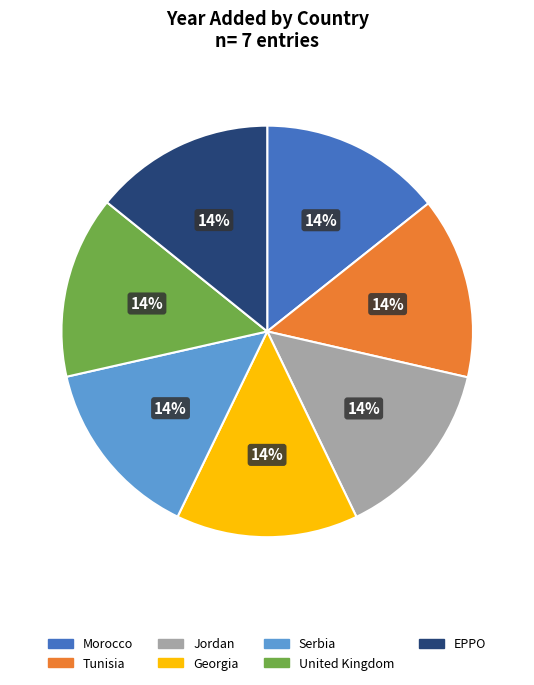

The Jordan slice represents 22% of the pie. True or false?

False